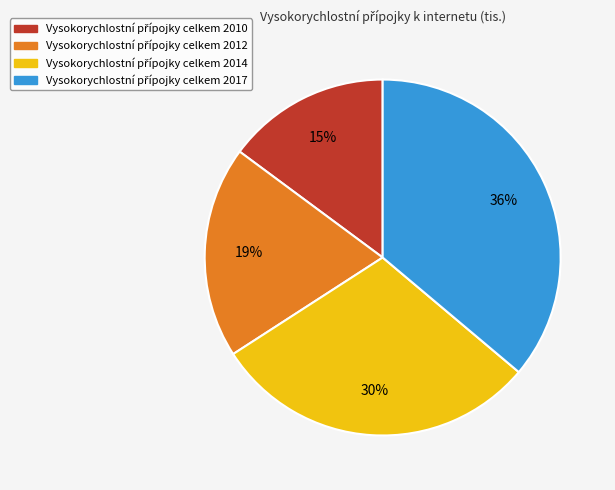

To the nearest percent, what is the average slice percentage?

25%